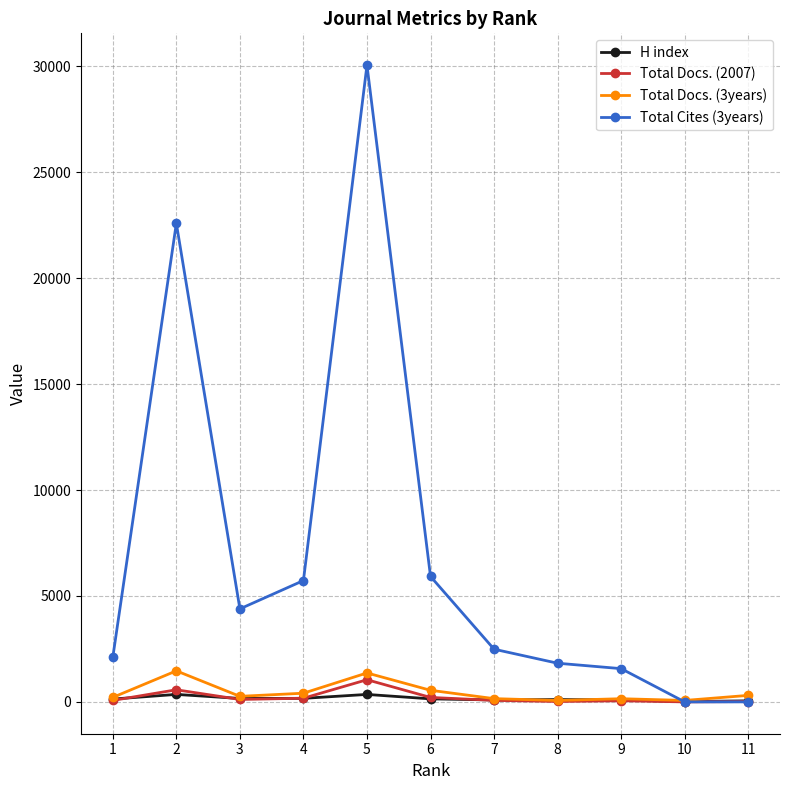

What is the difference between the highest and lowest values at 6?

5778